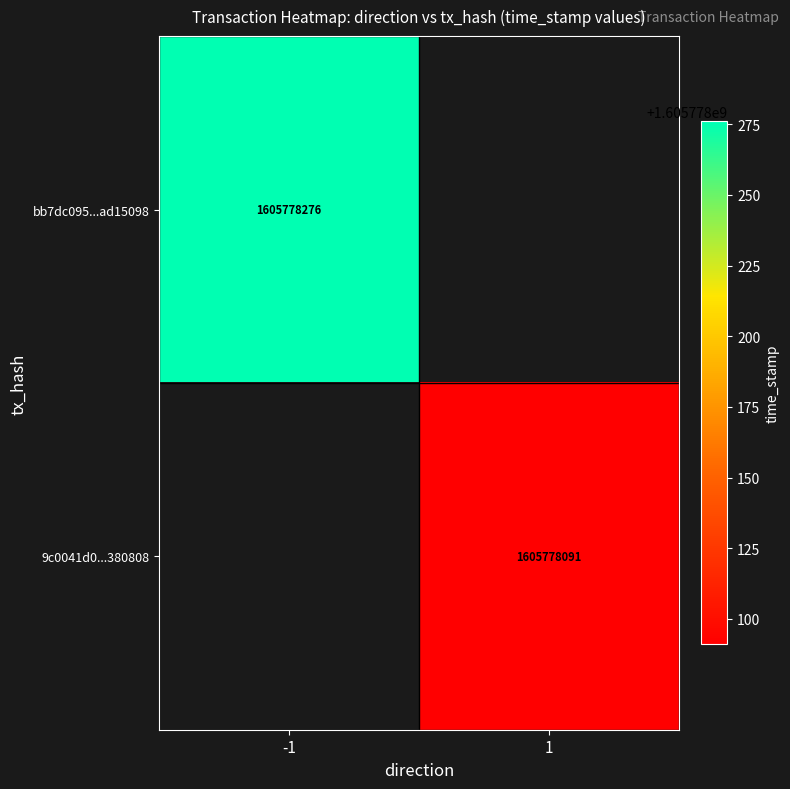

What is the average value of the 9c0041d0342ced66d26b78253acf6c36f380808 series?

802889046